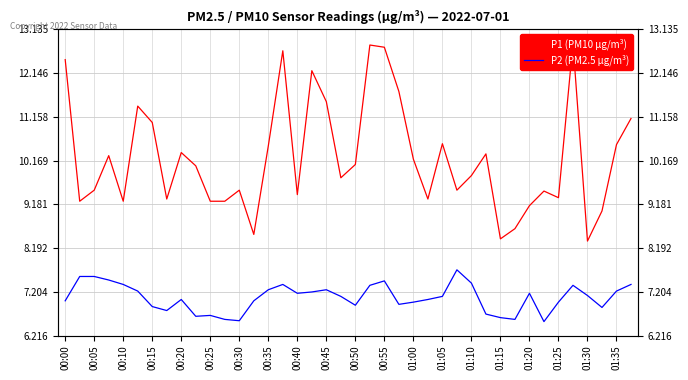

True or false: P2 (PM2.5 μg/m³) has more than 0 interior local peaks.

True